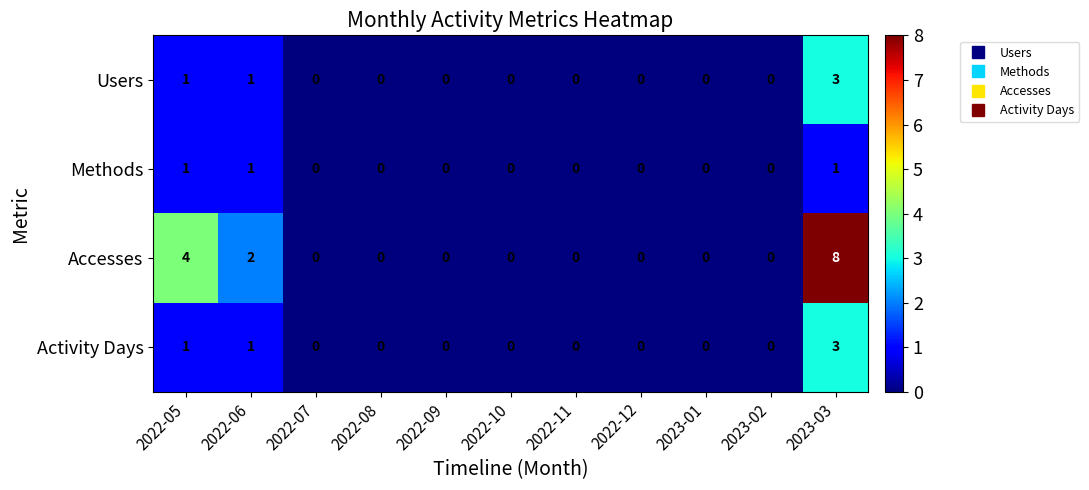

How many Activity Days values are between 0 and 1?

10